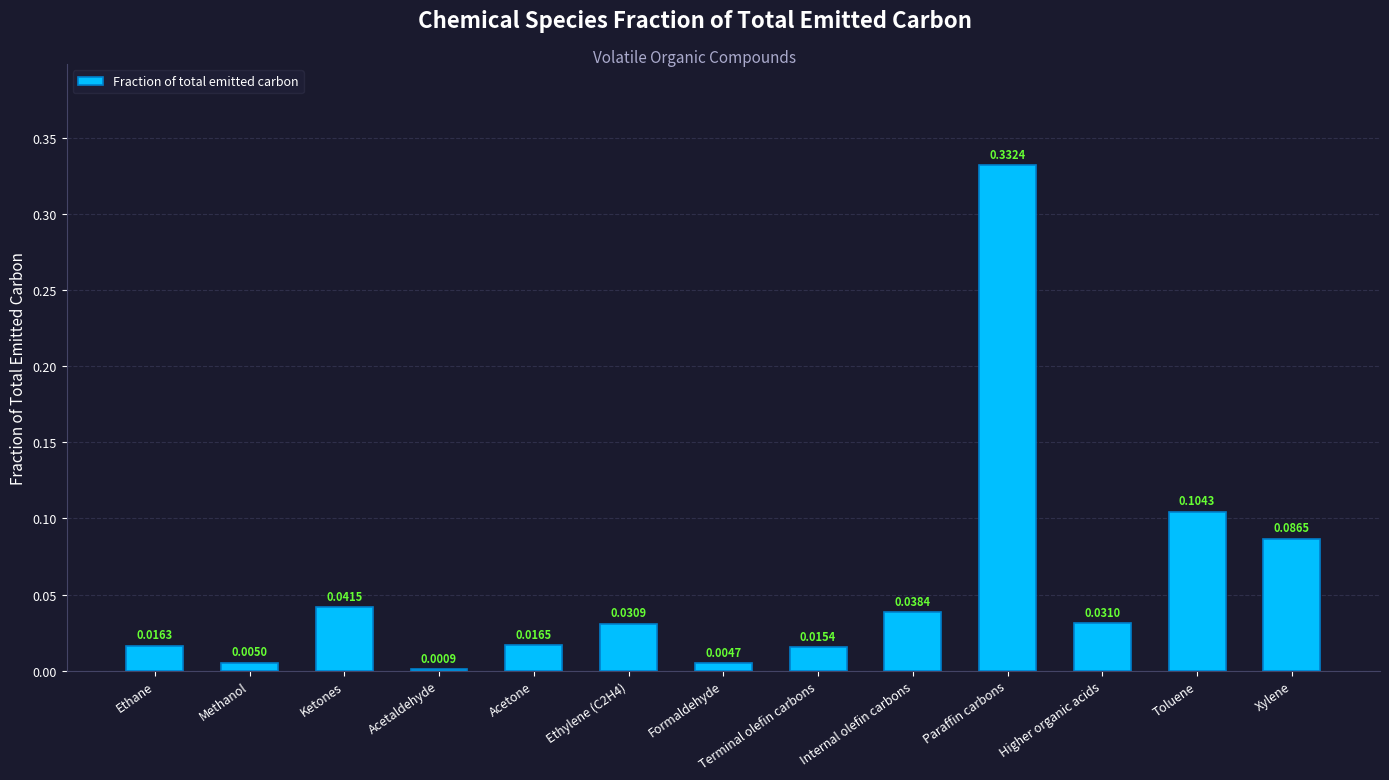

Which label corresponds to the largest value in the chart?

Paraffin carbons